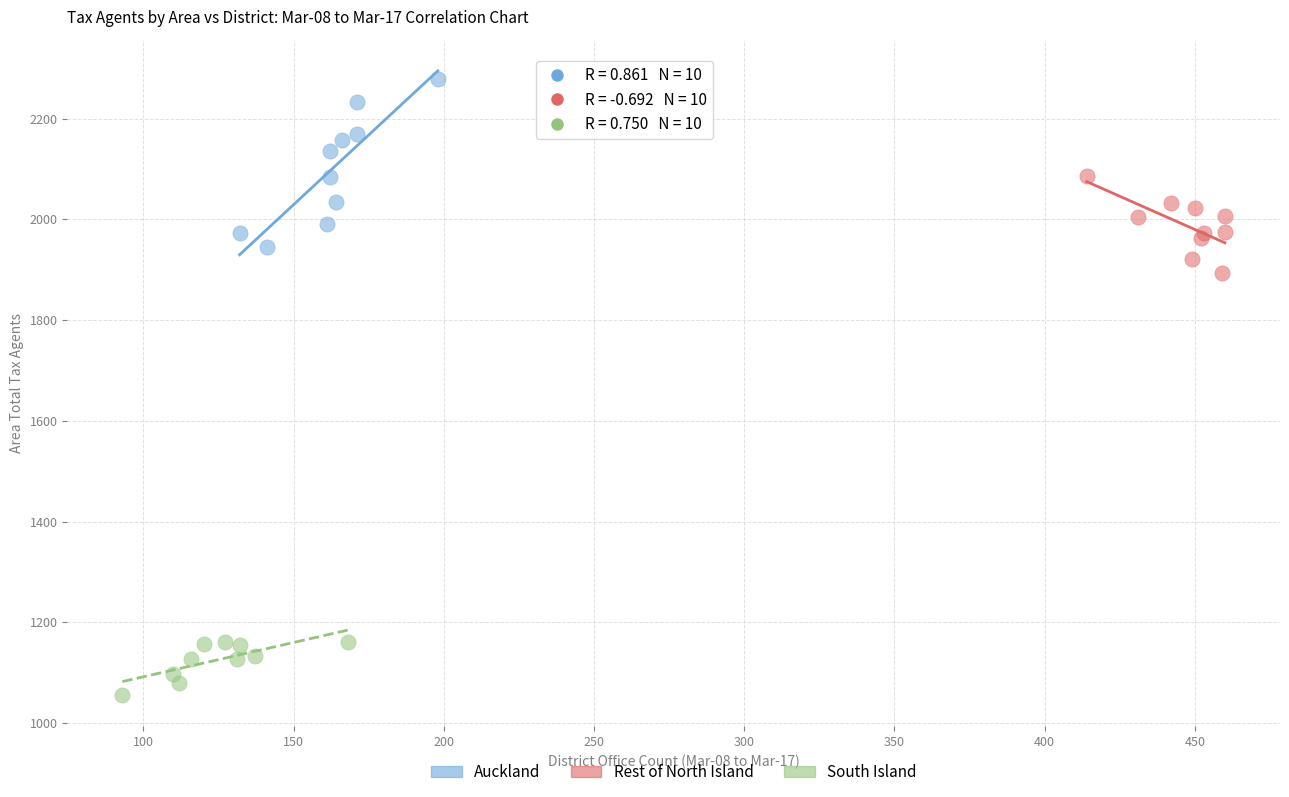

Which series has the widest spread of Y values?

Auckland